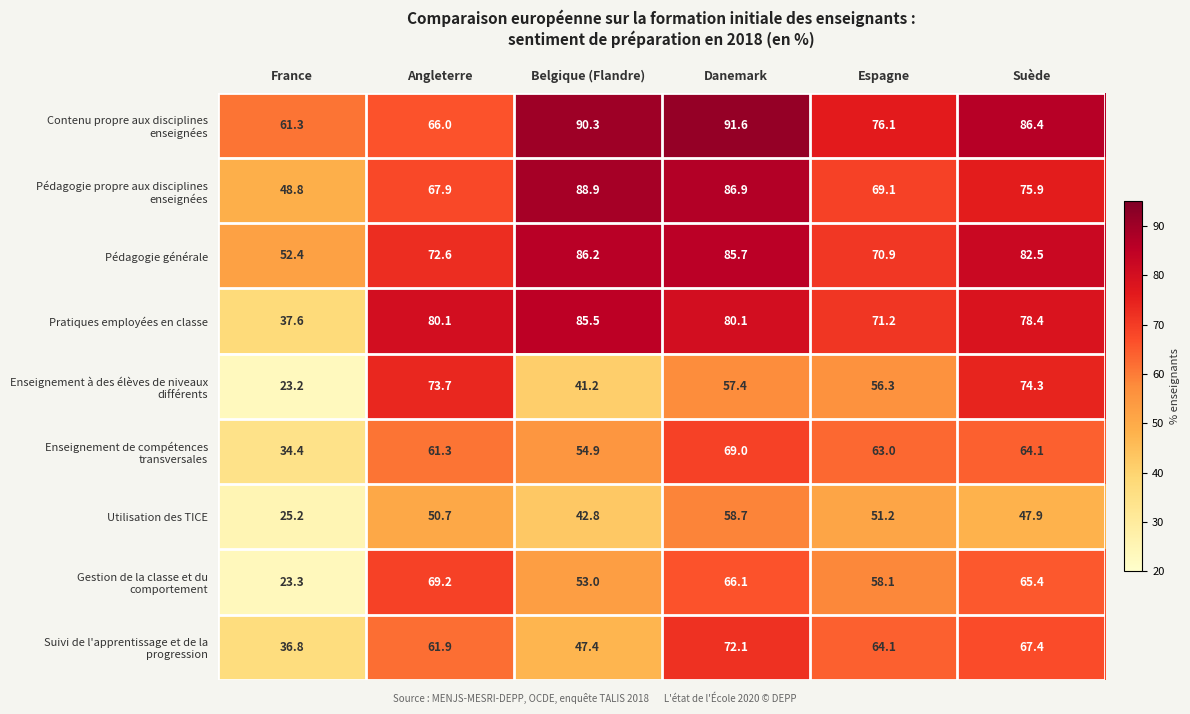

Where is Pratiques employées en classe nearest to the value 61?

Espagne